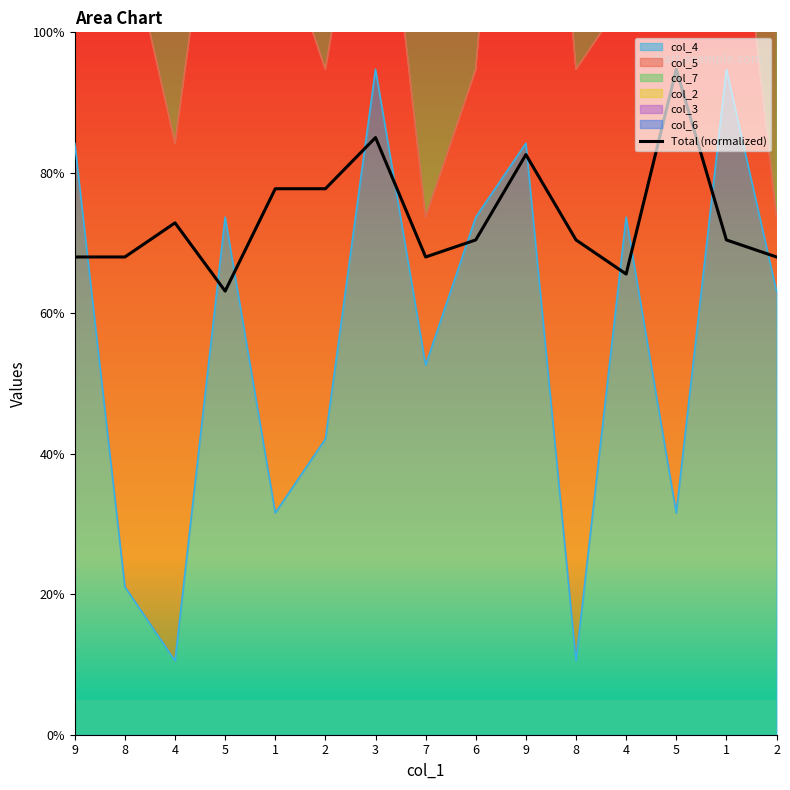

At which category does the data reach its first local valley?

5